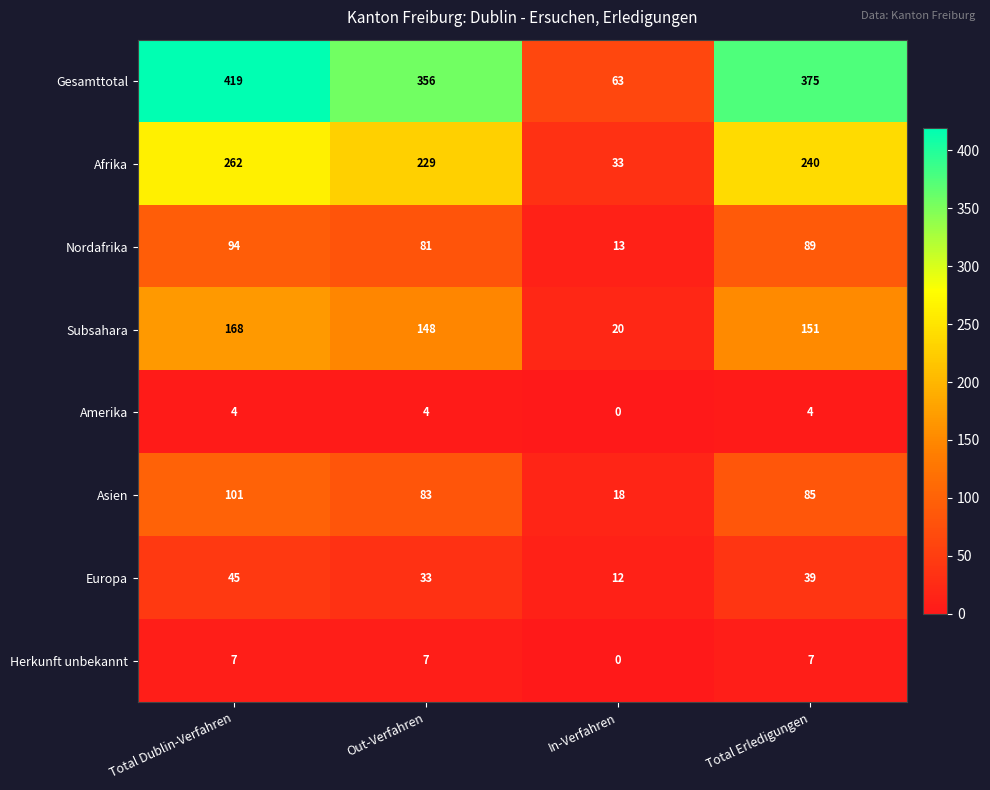

Which label corresponds to the smallest value in the chart?

In-Verfahren